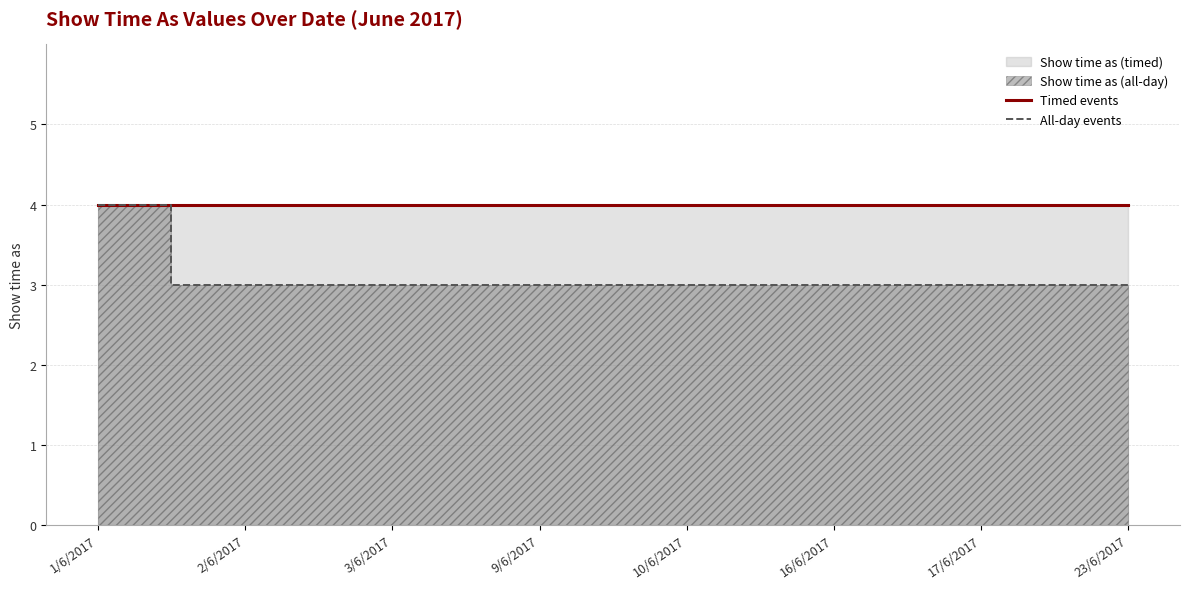

True or false: Timed events and All-day events cross at least once.

False